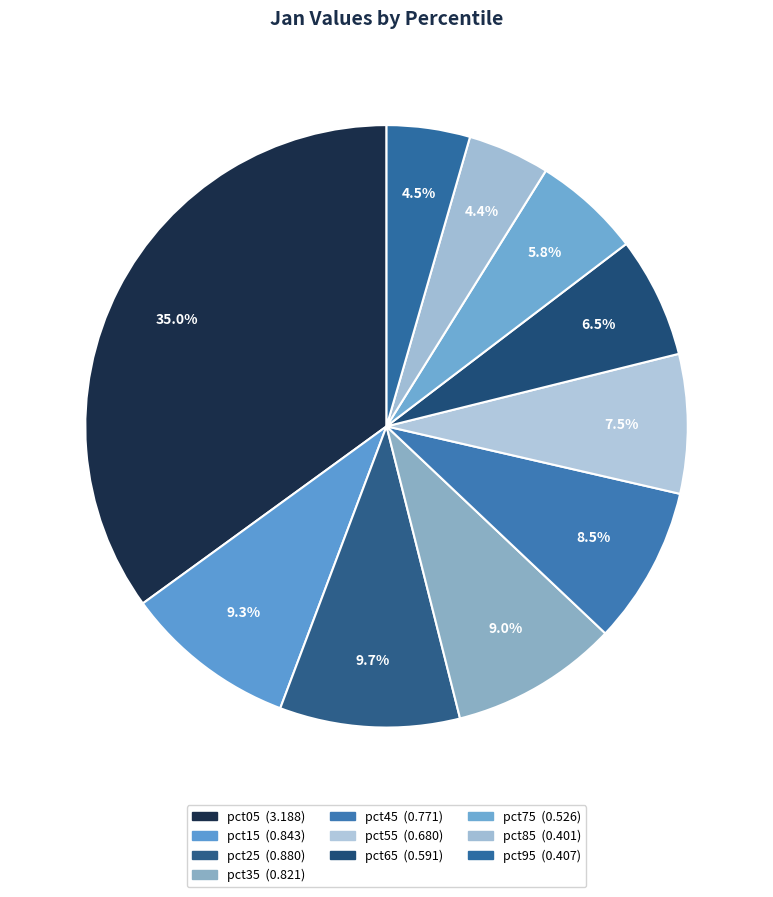

To the nearest percent, what is the difference between the pct95 and pct65 slice percentages?

2%